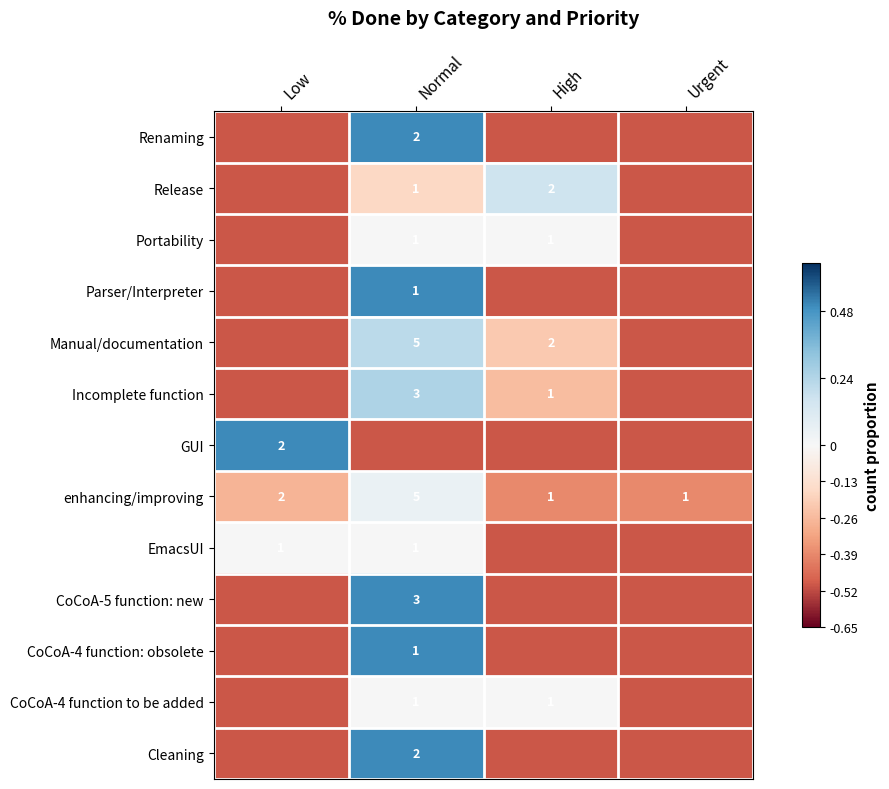

What is the difference between the maximum and minimum values in the enhancing/improving series?

4.0